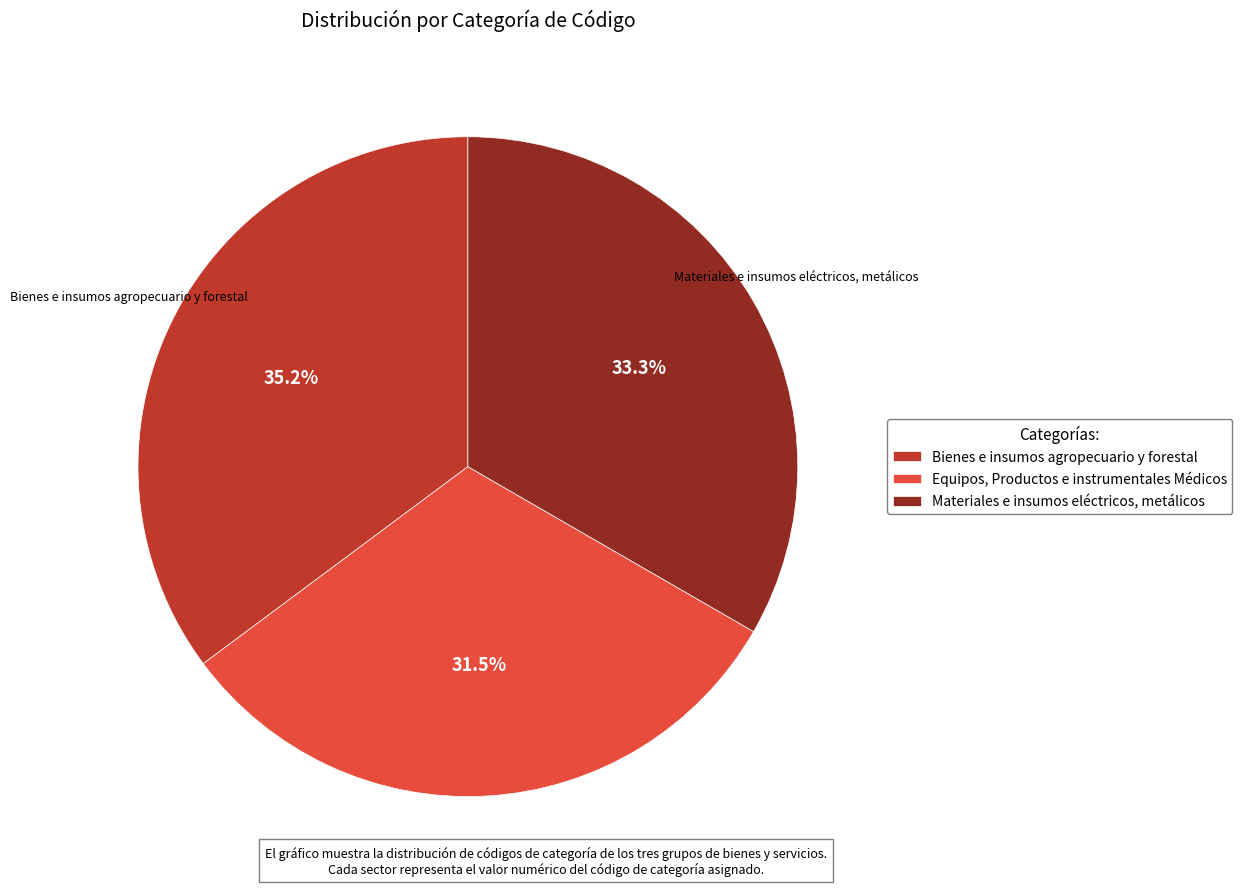

Is it true that Bienes e insumos agropecuario y forestal is 35% of the pie?

True